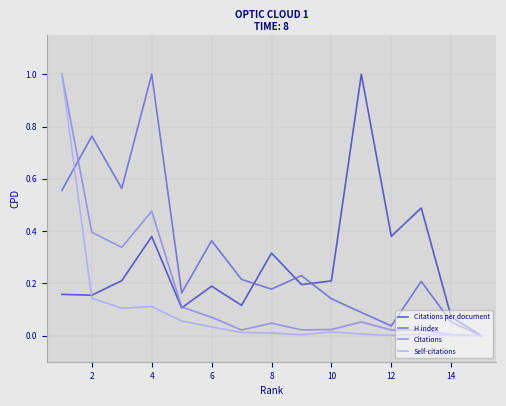

In H index, how many points are higher than both neighbors (excluding endpoints)?

5